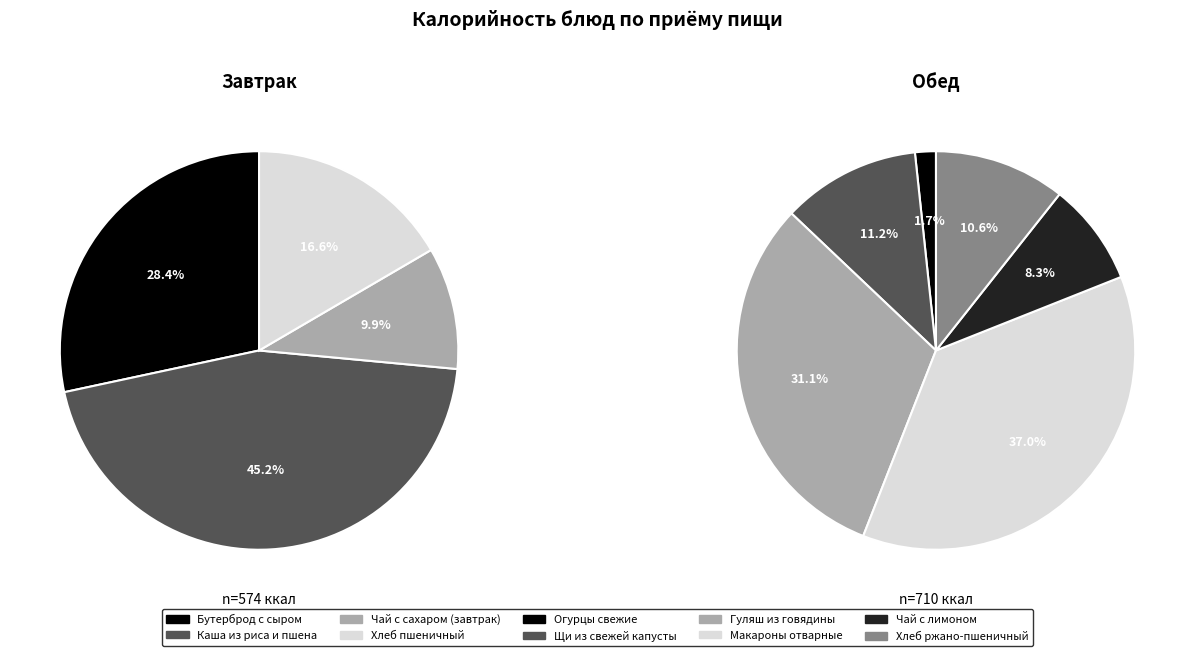

Which slice is the smallest?

Огурцы свежие